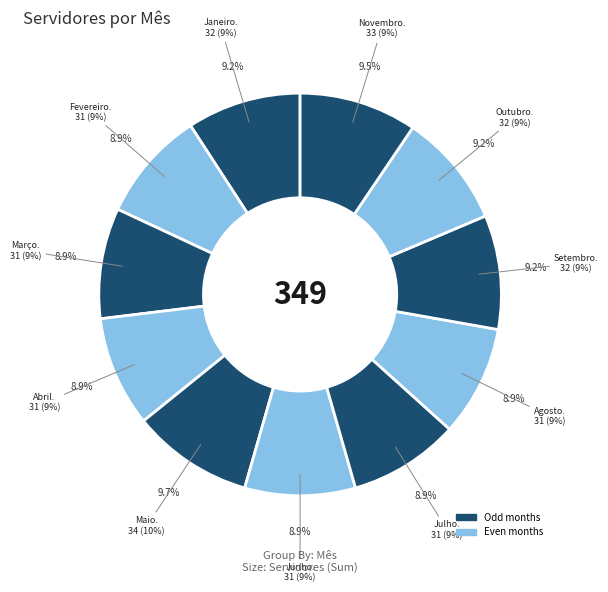

Is there any slice that represents more than half of the pie?

No